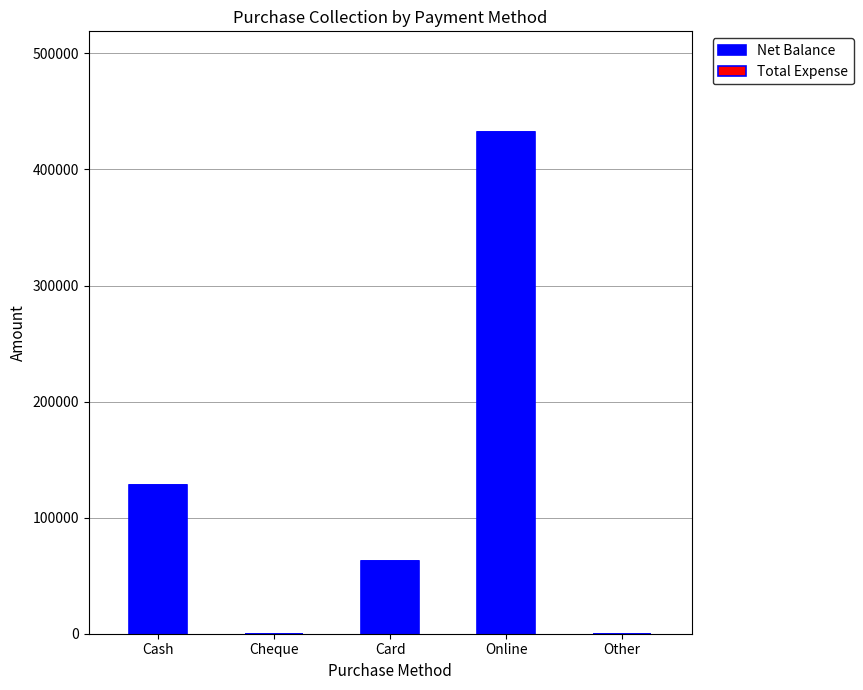

Are the bars horizontal?

No